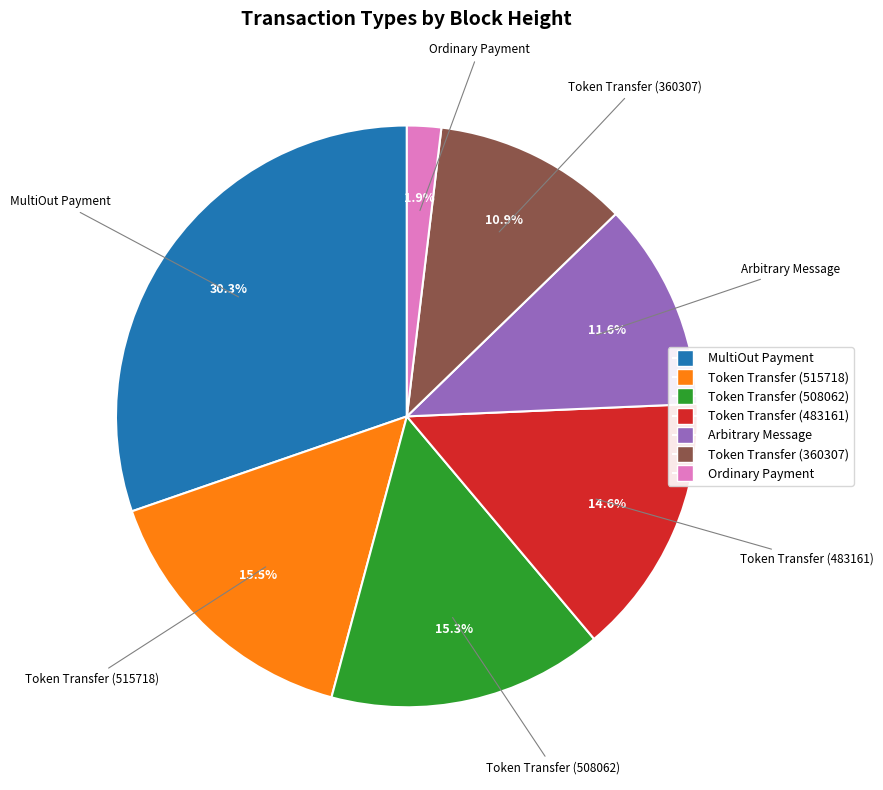

Count the number of slices in the pie.

7